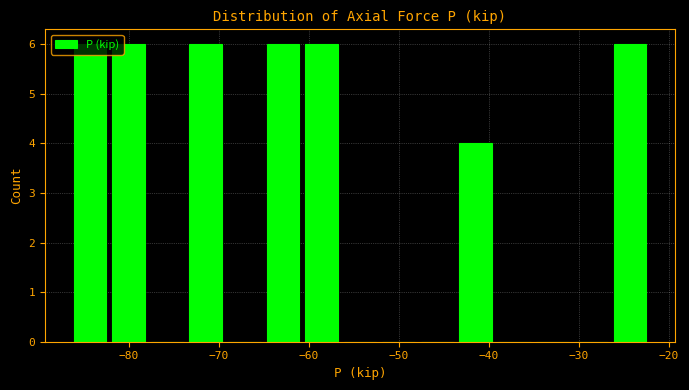

Reading left to right, transcribe this chart: for each bar, give the range it covers on the x-axis and its height. Neither the bar edges nor the heights are printed on the chart, so give them approximately, as read against the axes.

-86 to -82: 6
-82 to -78: 6
-78 to -74: 0
-74 to -69: 6
-69 to -65: 0
-65 to -61: 6
-61 to -56: 6
-56 to -52: 0
-52 to -48: 0
-48 to -44: 0
-44 to -39: 4
-39 to -35: 0
-35 to -31: 0
-31 to -26: 0
-26 to -22: 6